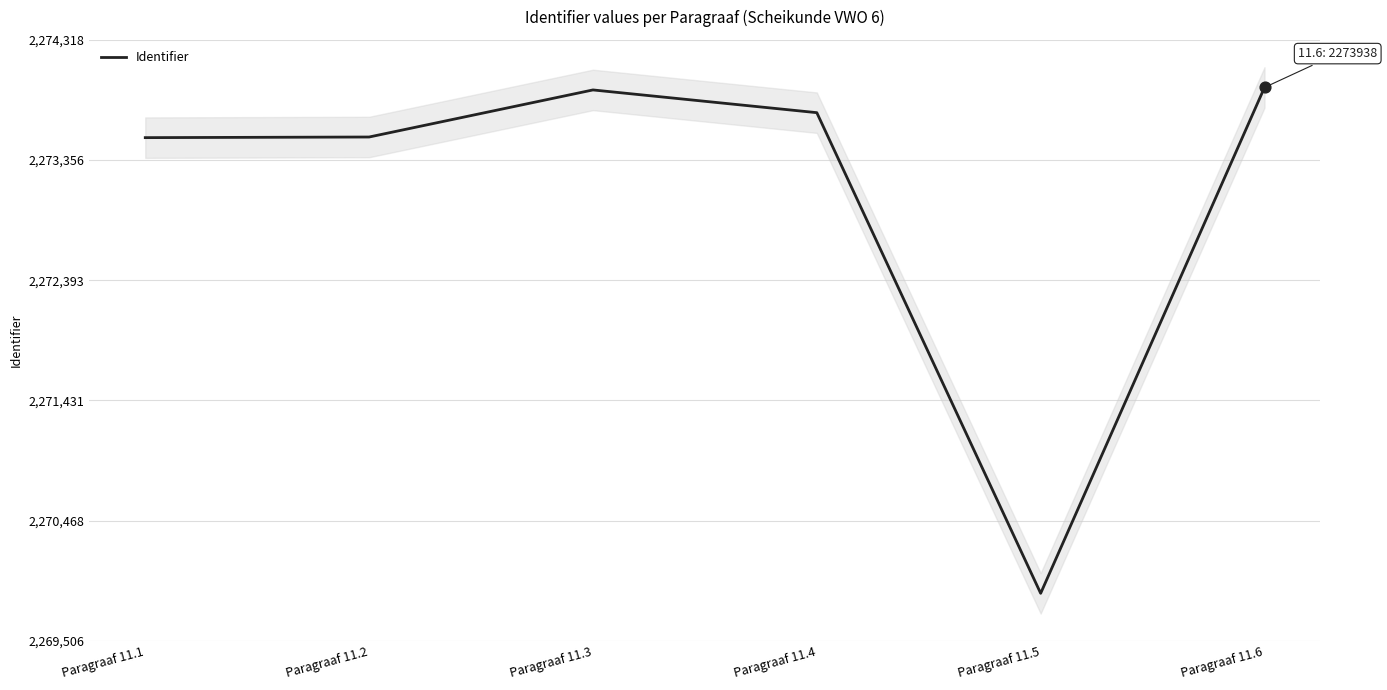

What is the change in value from Paragraaf 11.3 to Paragraaf 11.5?

-4031